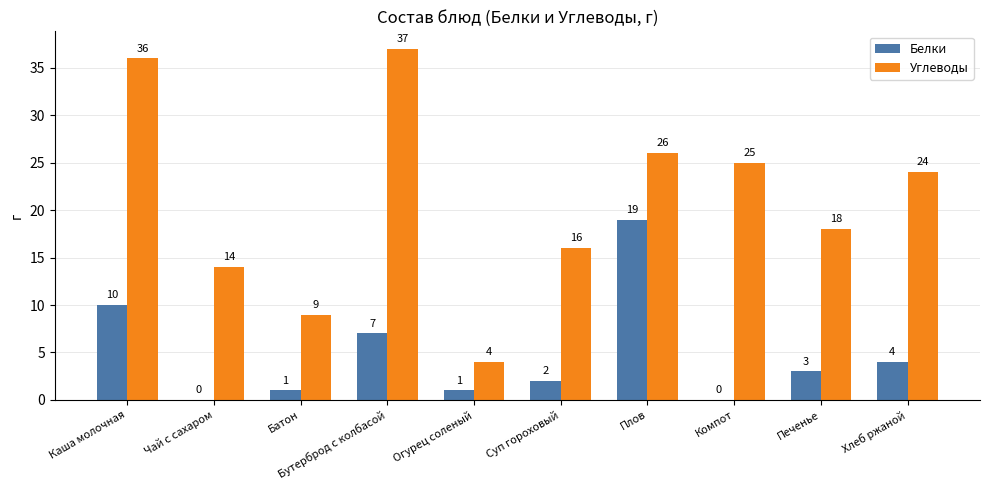

Is it true that Белки equals 10 at Каша молочная?

True